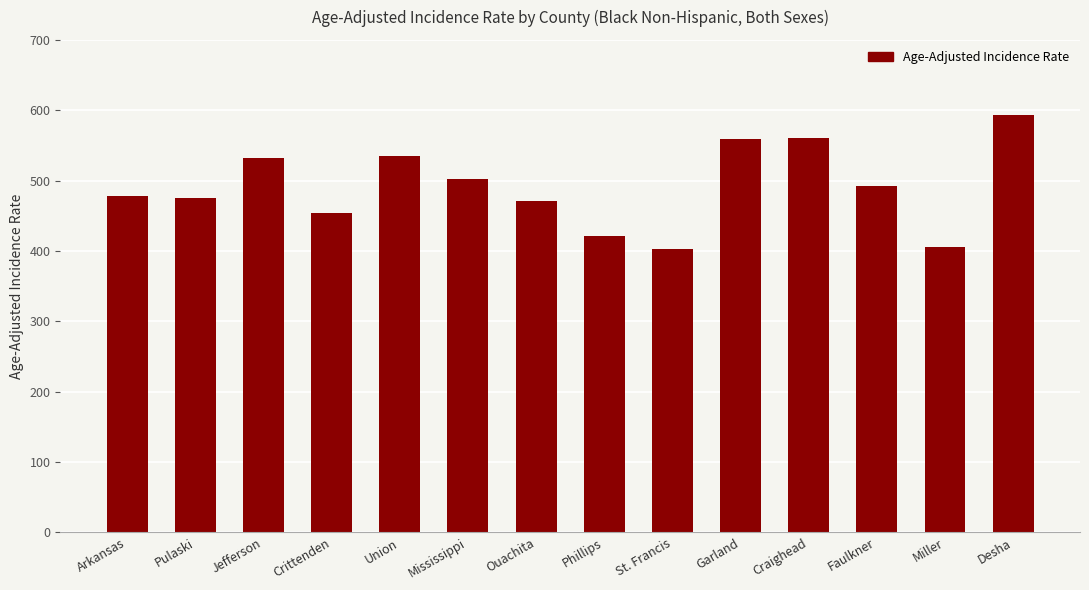

What is the minimum value shown in the chart?

402.7